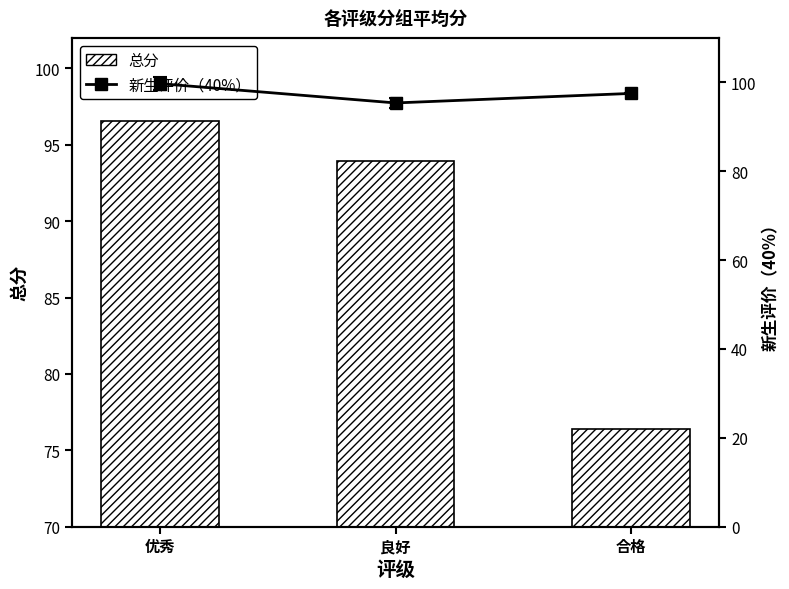

Rank the categories by 新生评价（40%） value from highest to lowest.

优秀, 合格, 良好